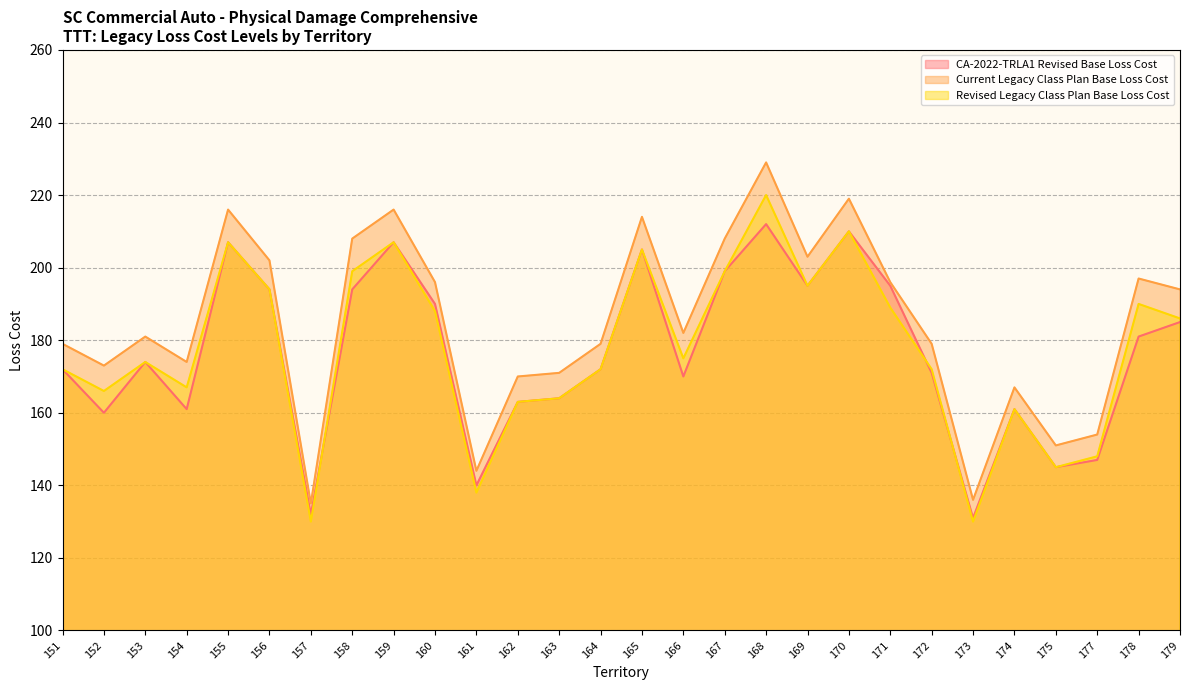

What is the difference between the second highest and minimum values in the Current Legacy Class Plan Base Loss Cost series?

84